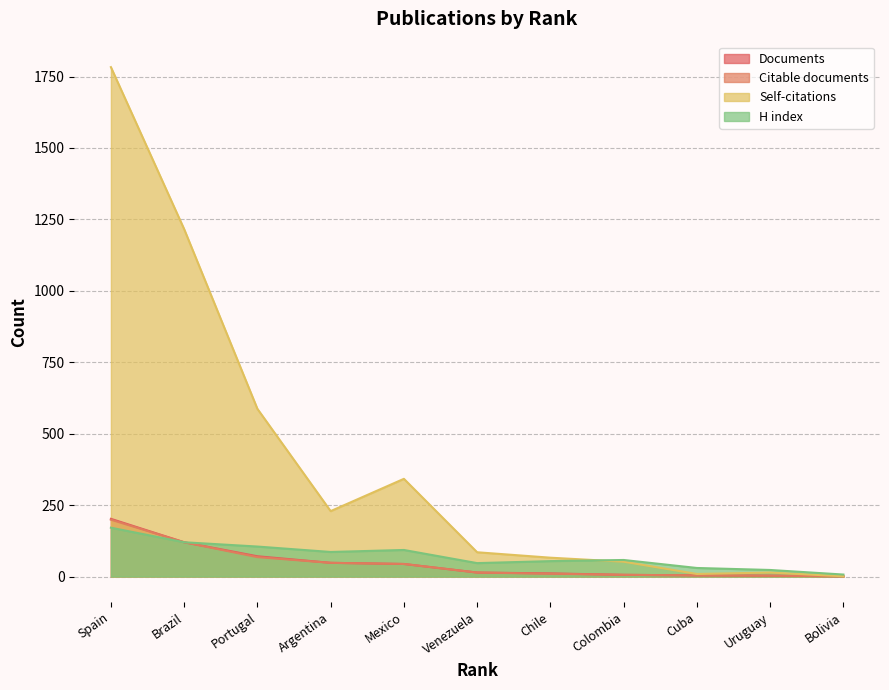

Where is Citable documents nearest to the value 100?

Brazil